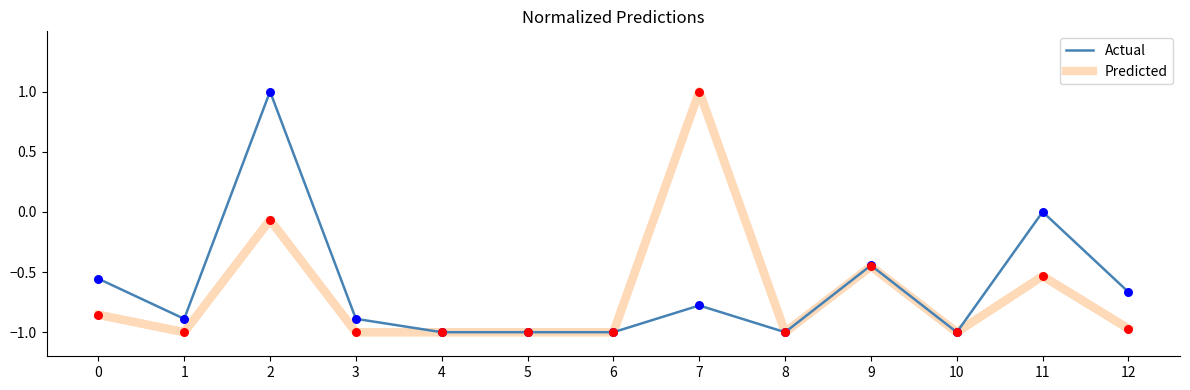

Is the value of Actual at 9 greater than the value of Predicted at 8?

Yes